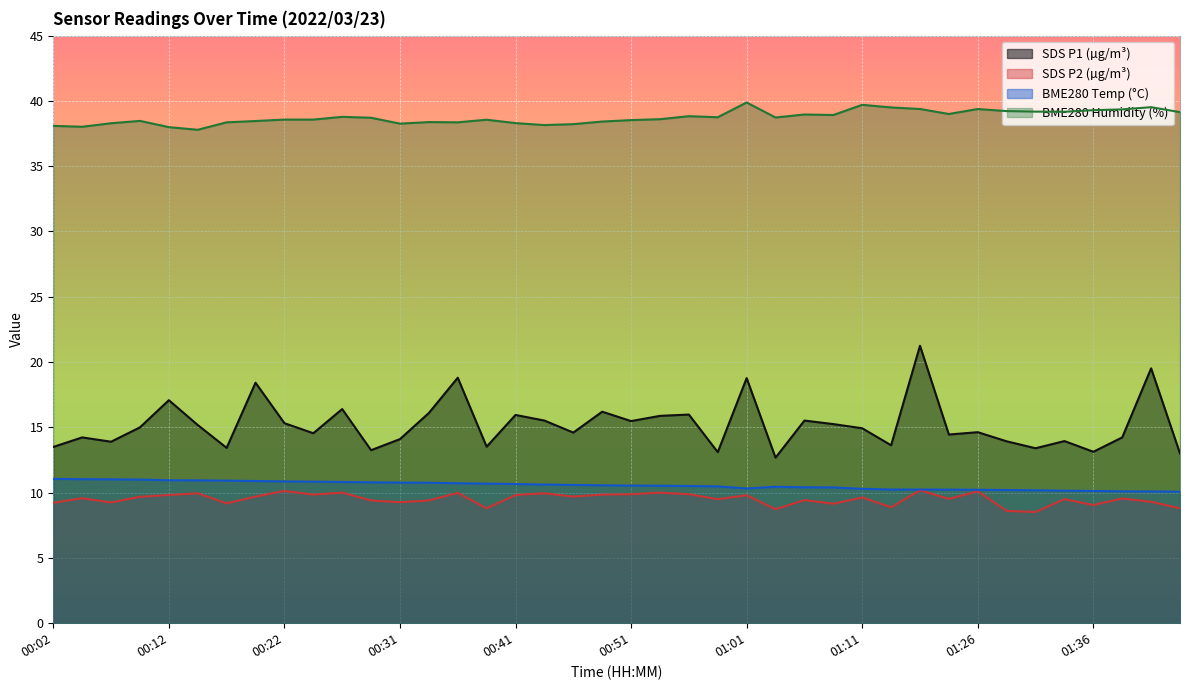

How many interior local valleys does the SDS_P1 series have?

13